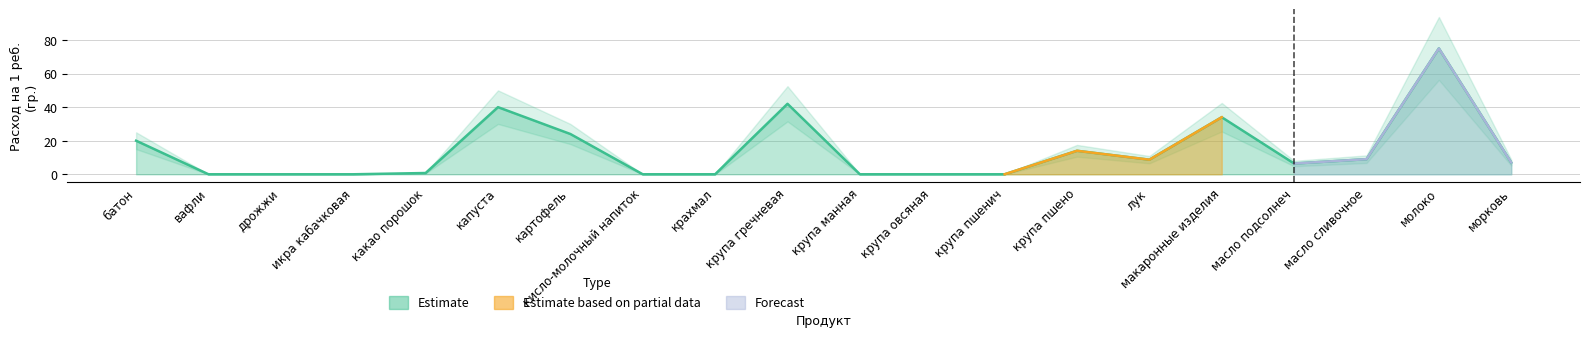

Does the chart display data point markers on the line(s)?

No